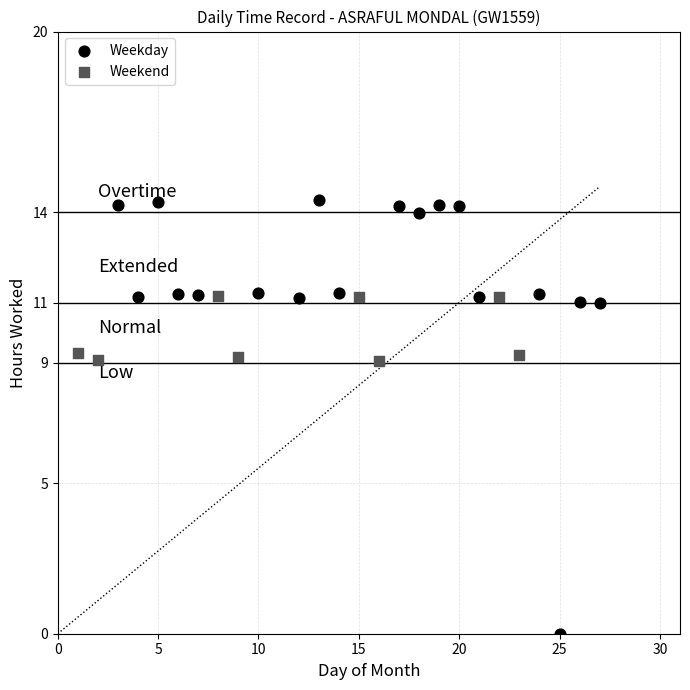

Which series contains the lowest Y value?

Weekday